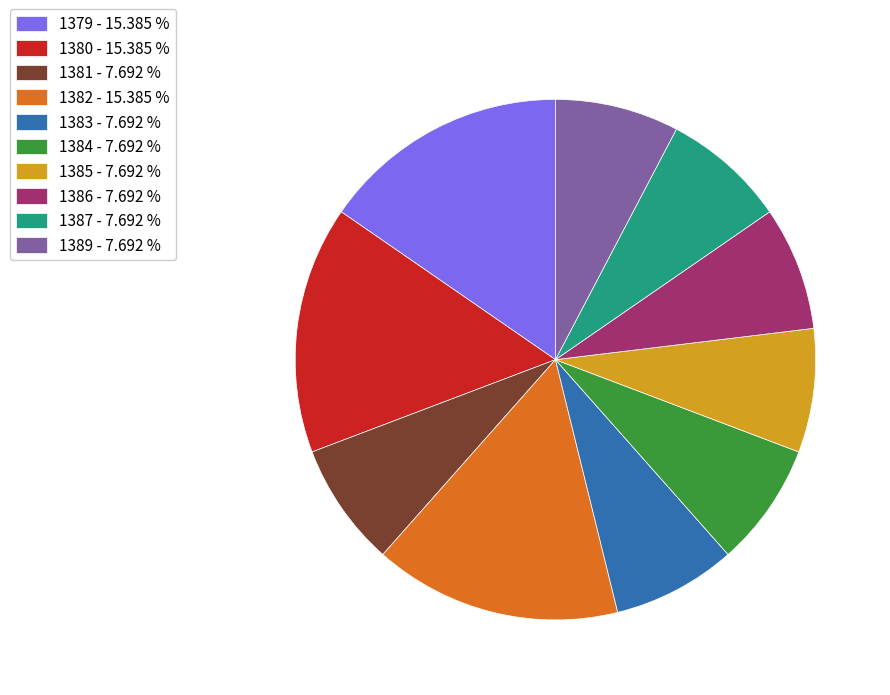

Count the number of slices in the pie.

10